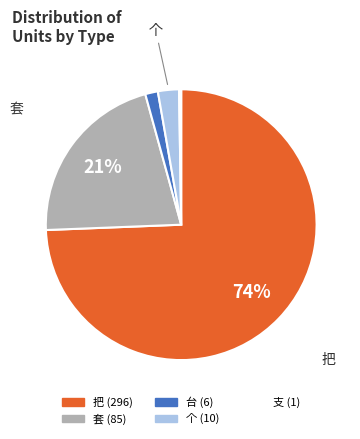

The 台 slice represents 11% of the pie. True or false?

False